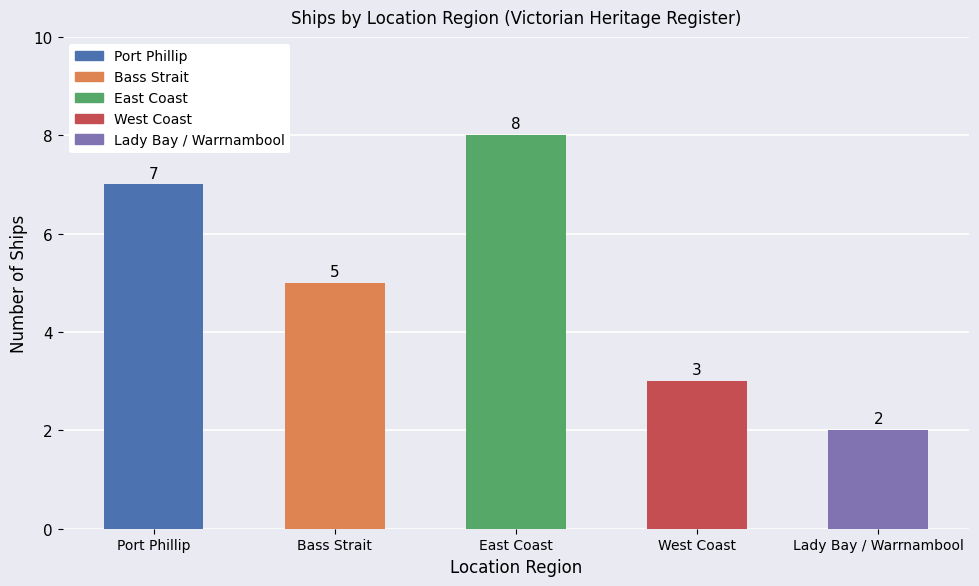

What is the ratio of the value at Bass Strait to the value at East Coast?

0.6